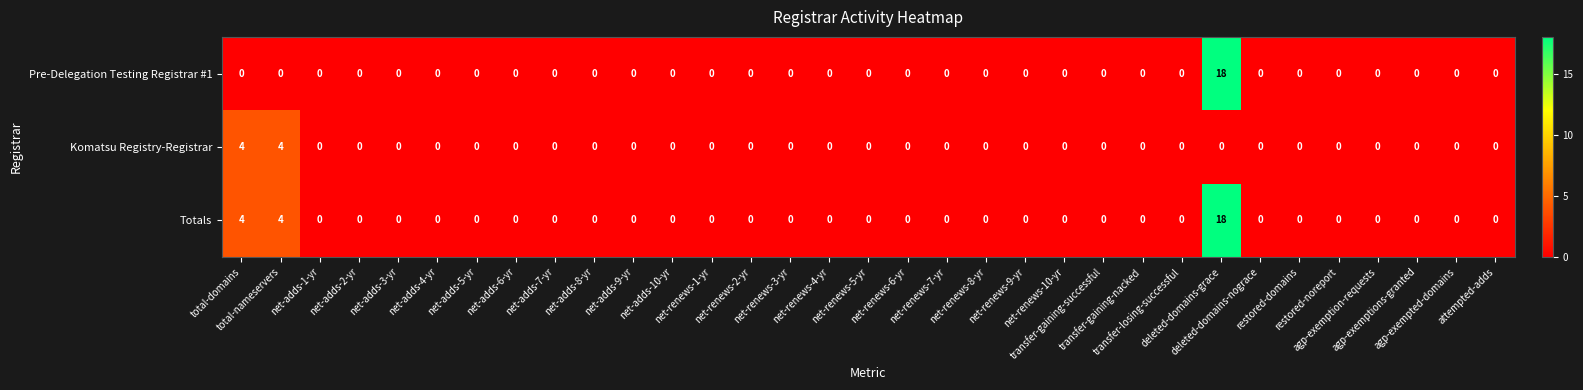

What is the maximum value shown in the chart?

18